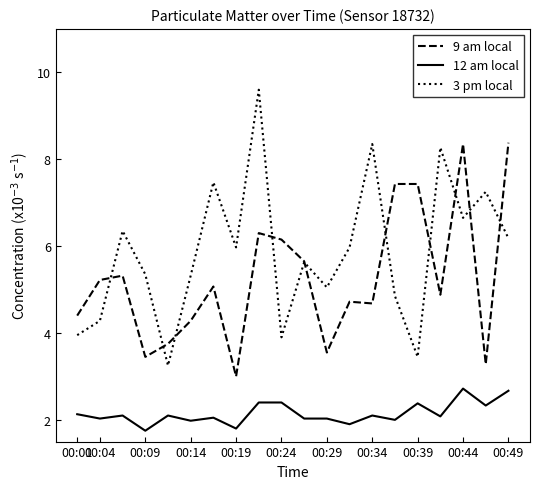

What are all the series names shown in the legend?

9 am local, 12 am local, 3 pm local